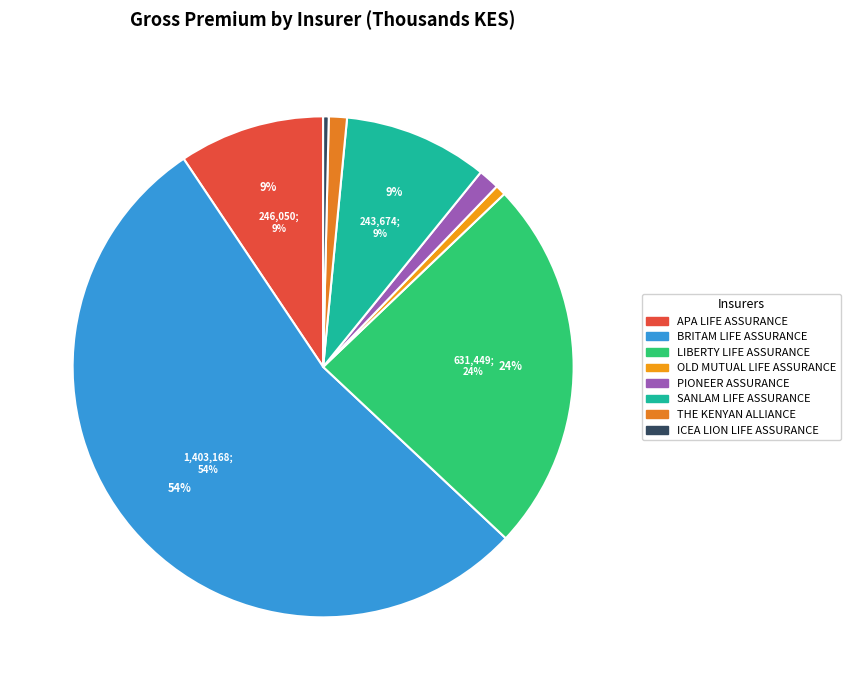

Is it true that ICEA LION LIFE ASSURANCE is 15% of the pie?

False